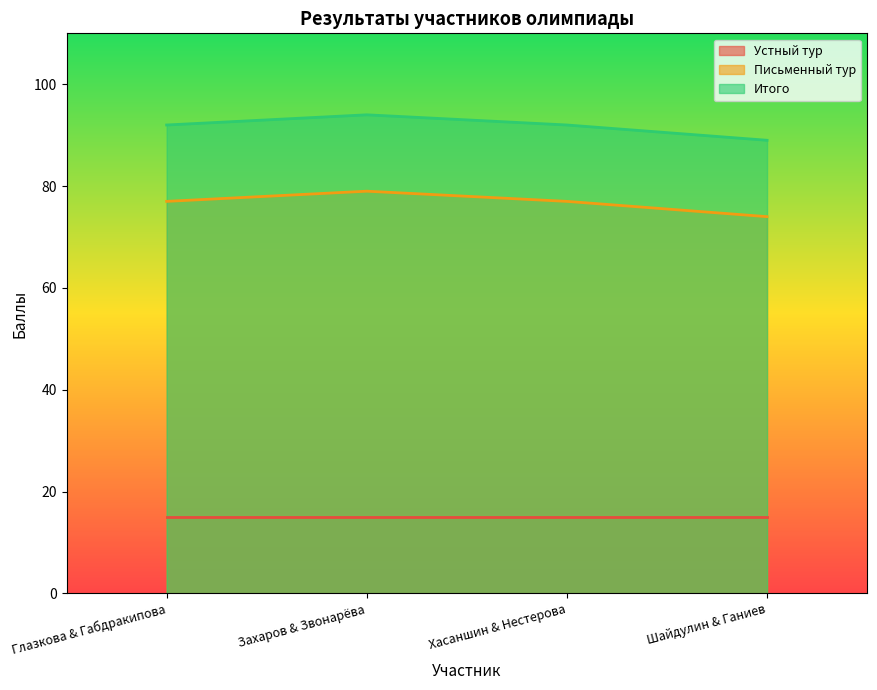

At which category is the sum across all series the highest?

Захаров & Звонарёва